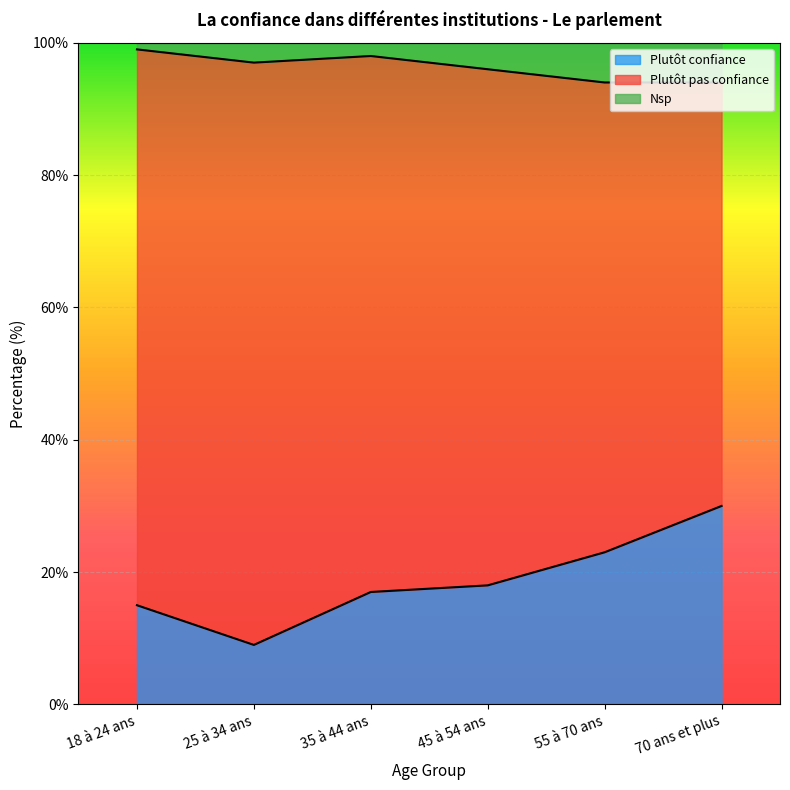

True or false: Plutôt confiance and Nsp cross at least once.

False